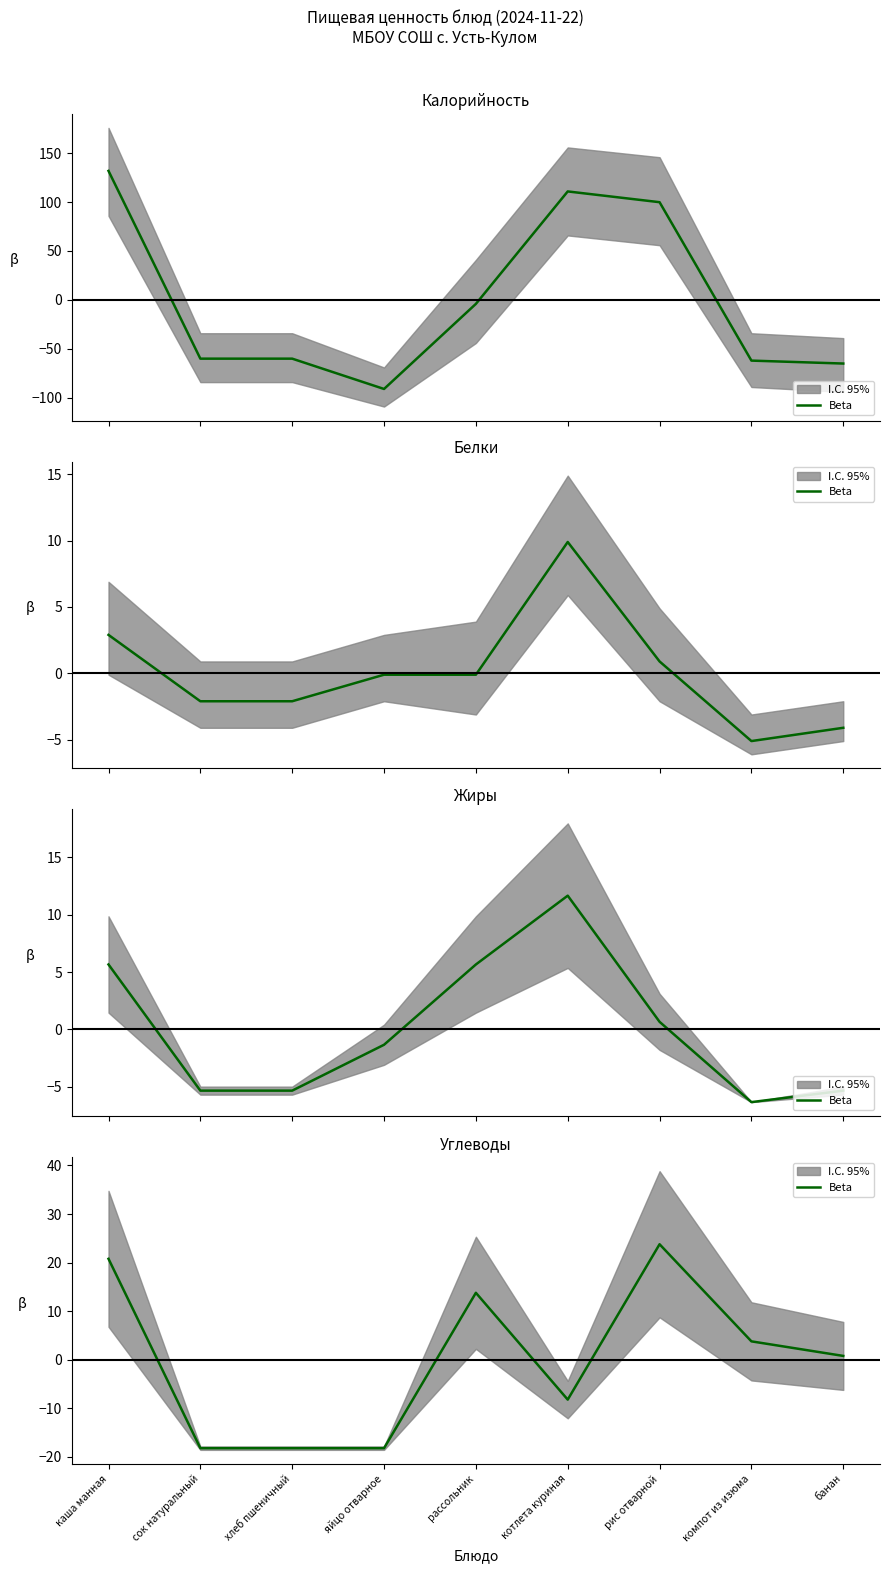

Where is the data nearest to the value 2?

банан